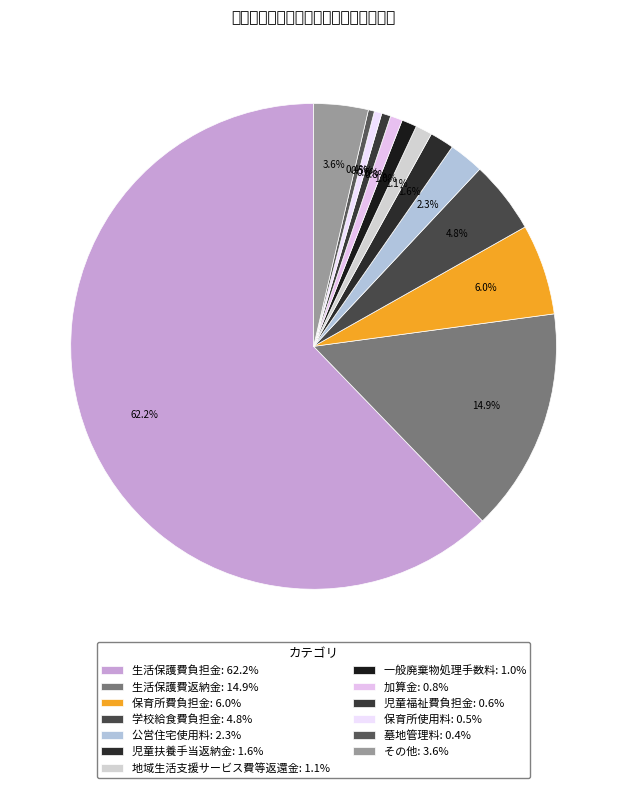

To the nearest percent, what is the combined percentage of 地域生活支援サービス費等返還金 and 児童福祉費負担金?

2%